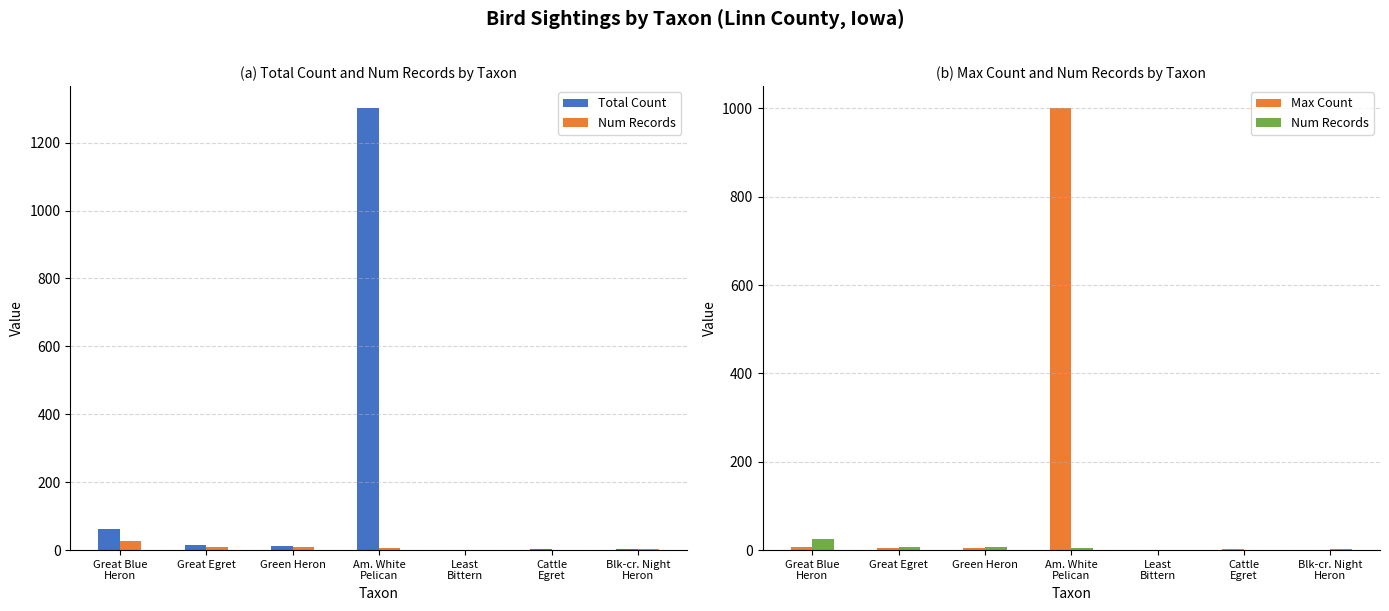

List the labels in order of Total Count value, largest first.

Am. White
Pelican, Great Blue
Heron, Great Egret, Green Heron, Cattle
Egret, Blk-cr. Night
Heron, Least
Bittern